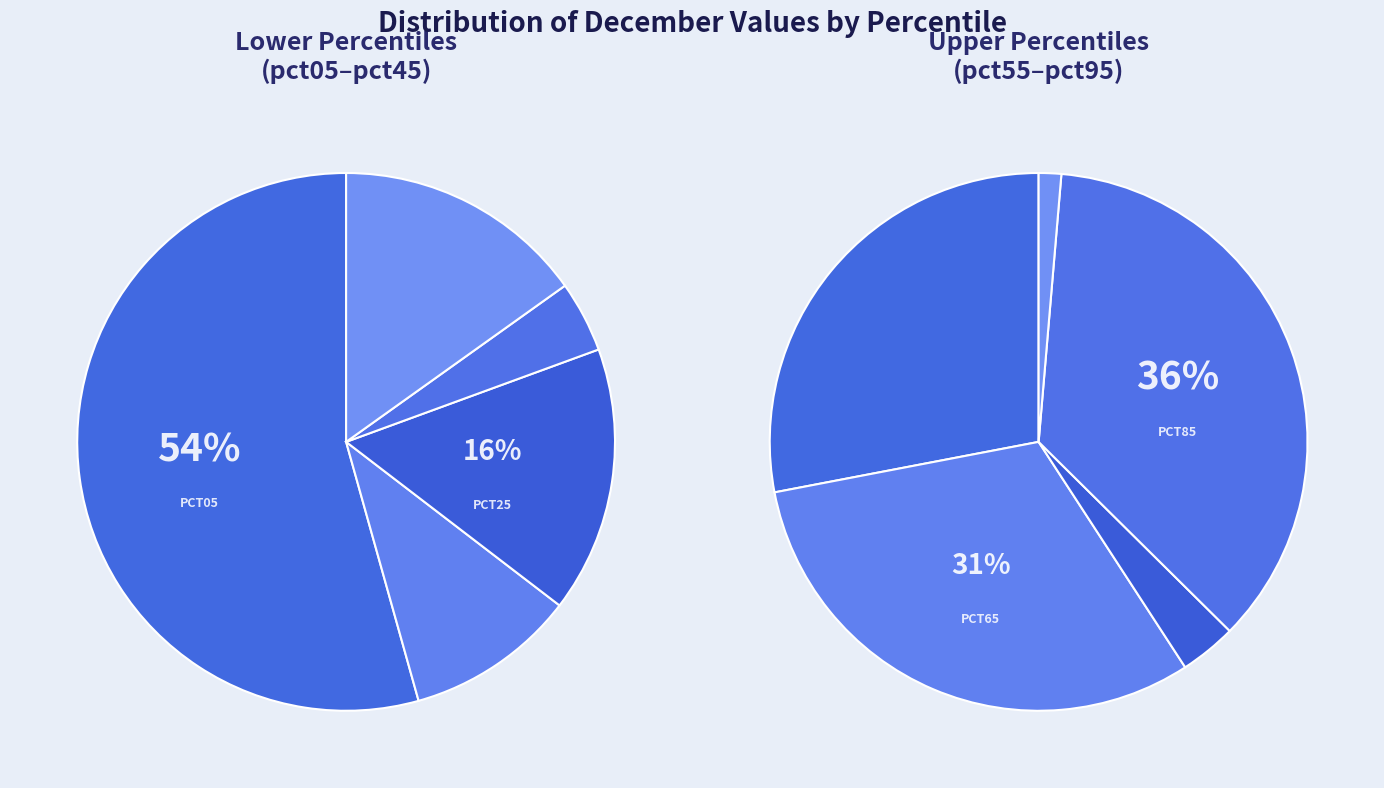

Rank the categories by value from lowest to highest.

pct95, pct75, pct35, pct15, pct55, pct65, pct85, pct45, pct25, pct05